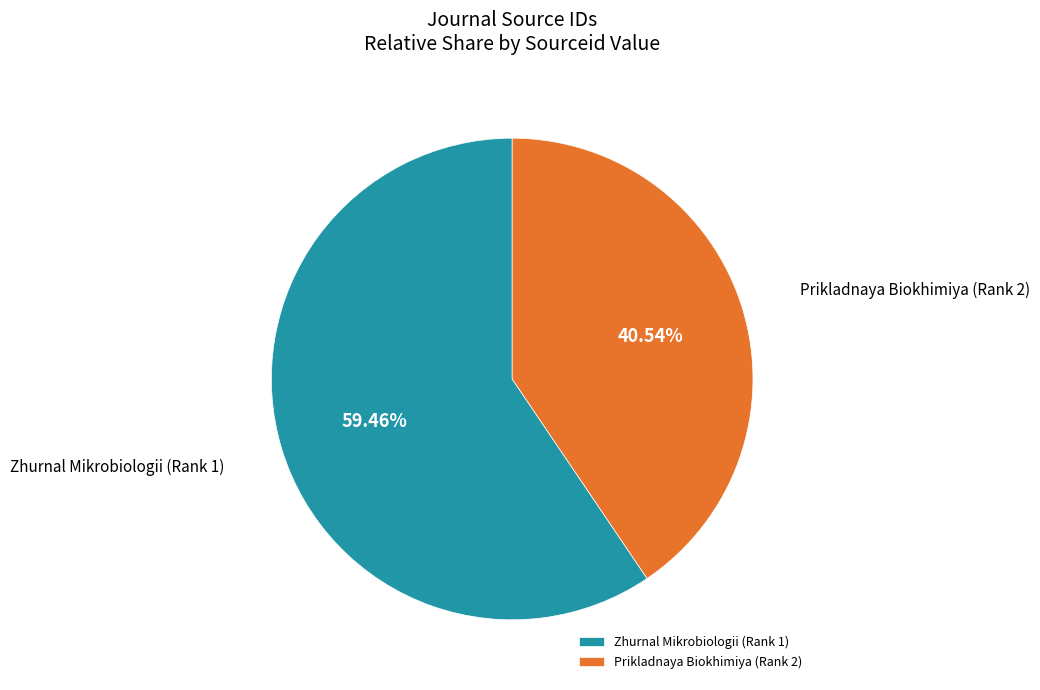

How many slices are in this pie chart?

2